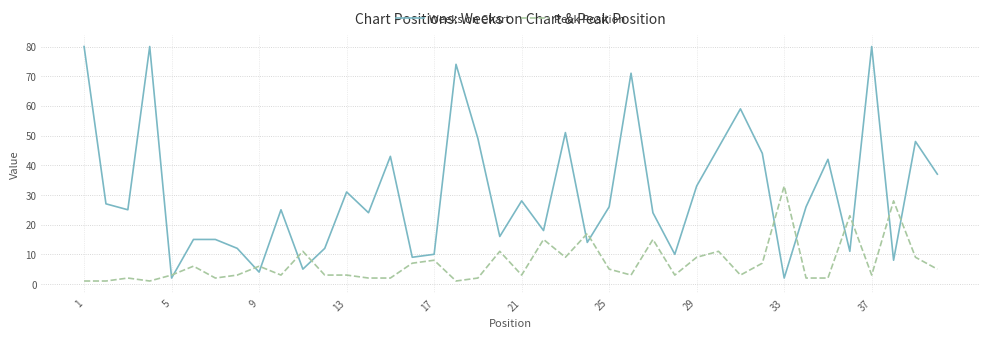

What is the maximum value shown in the chart?

80